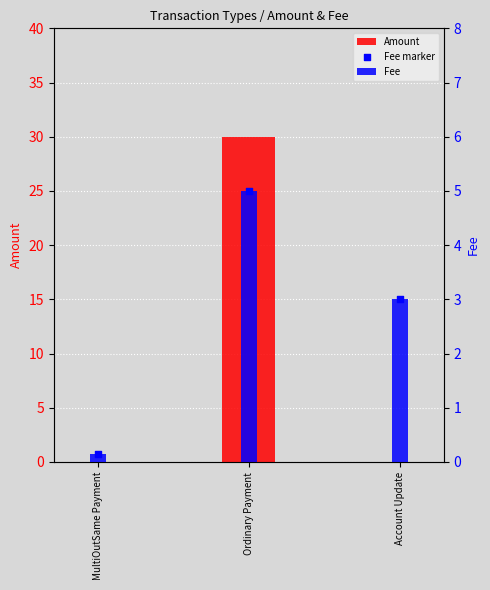

Which series has the largest total across all categories?

Amount